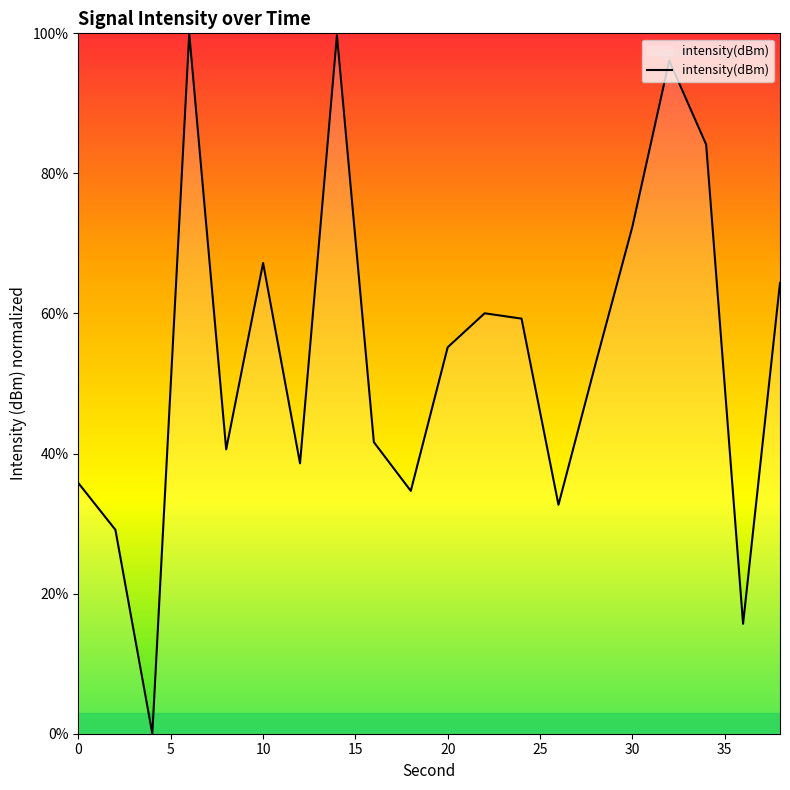

What is the greatest value displayed?

100.0